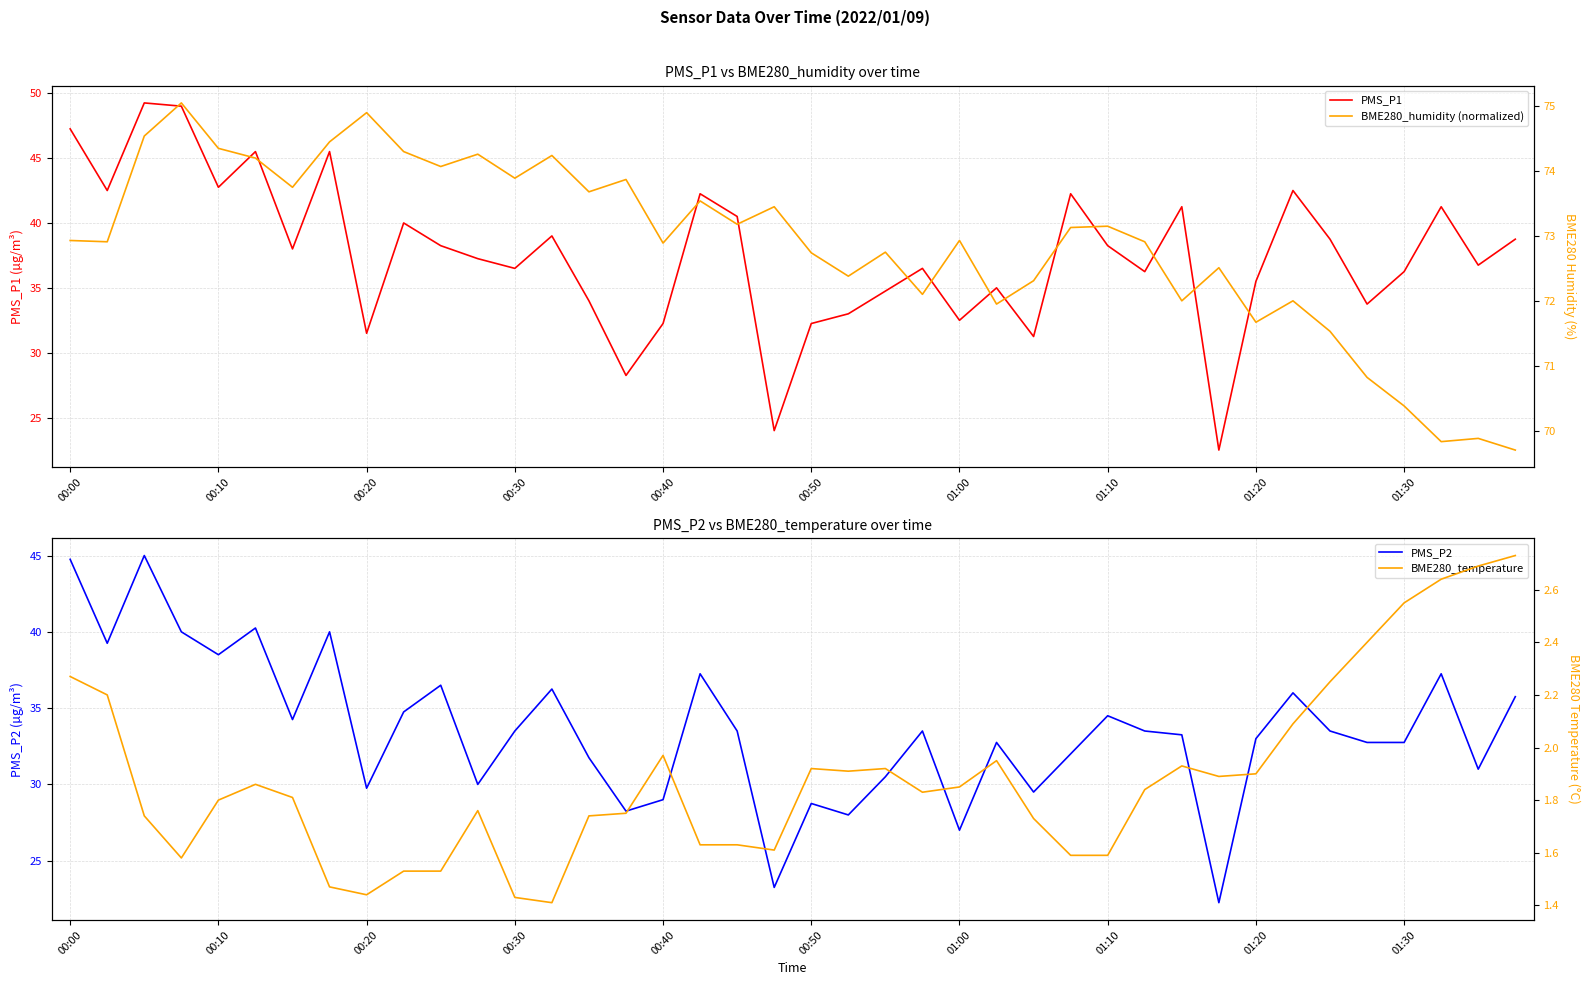

True or false: BME280_humidity (normalized) and PMS_P2 cross at least once.

False